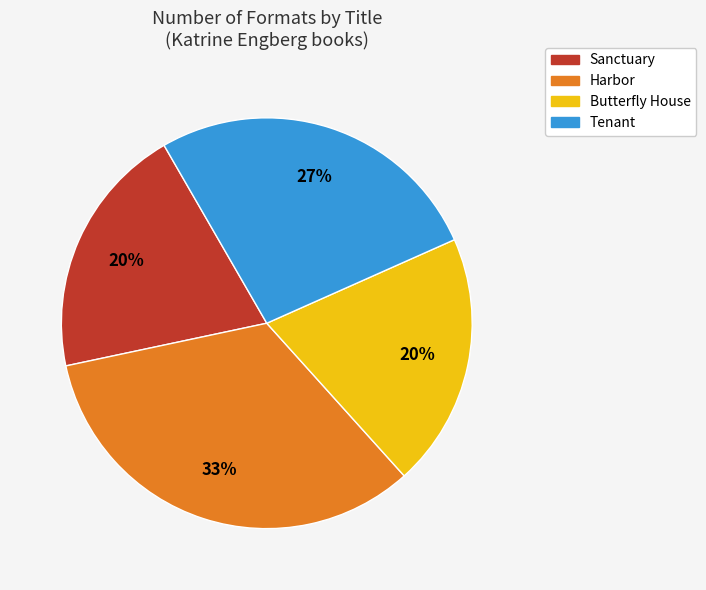

What is the largest slice in the pie chart?

Harbor